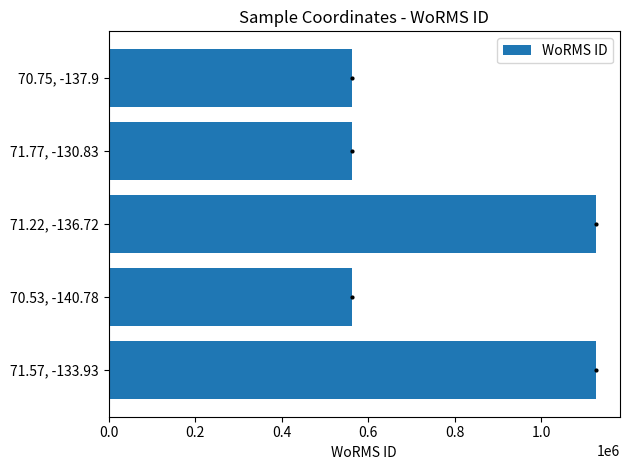

What is the sum of all values?

3938305